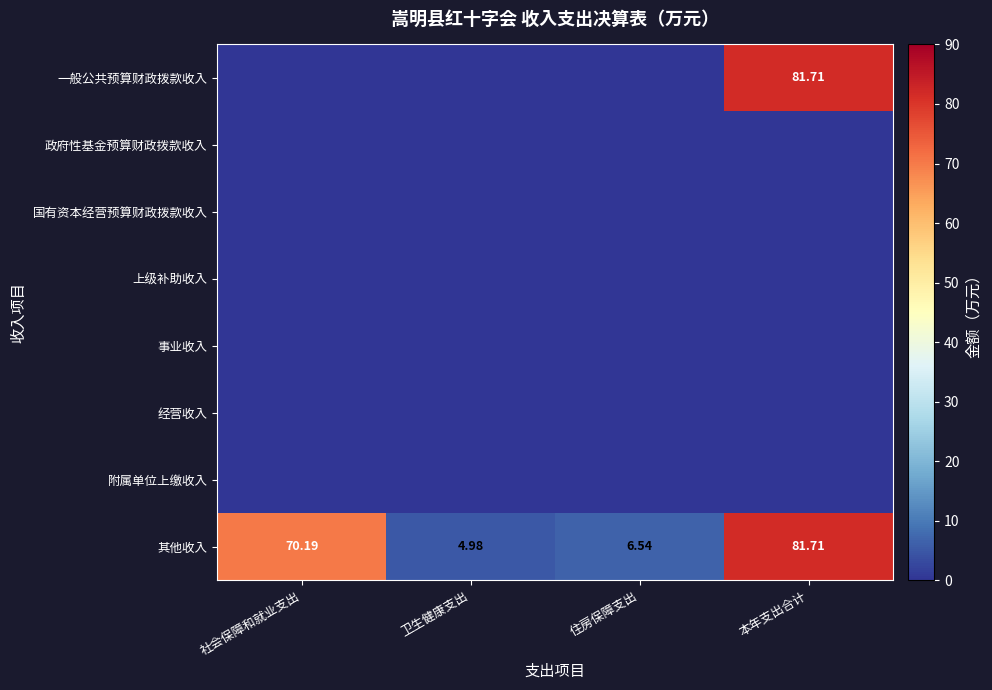

Which category has the lowest value in the 其他收入 series?

卫生健康支出